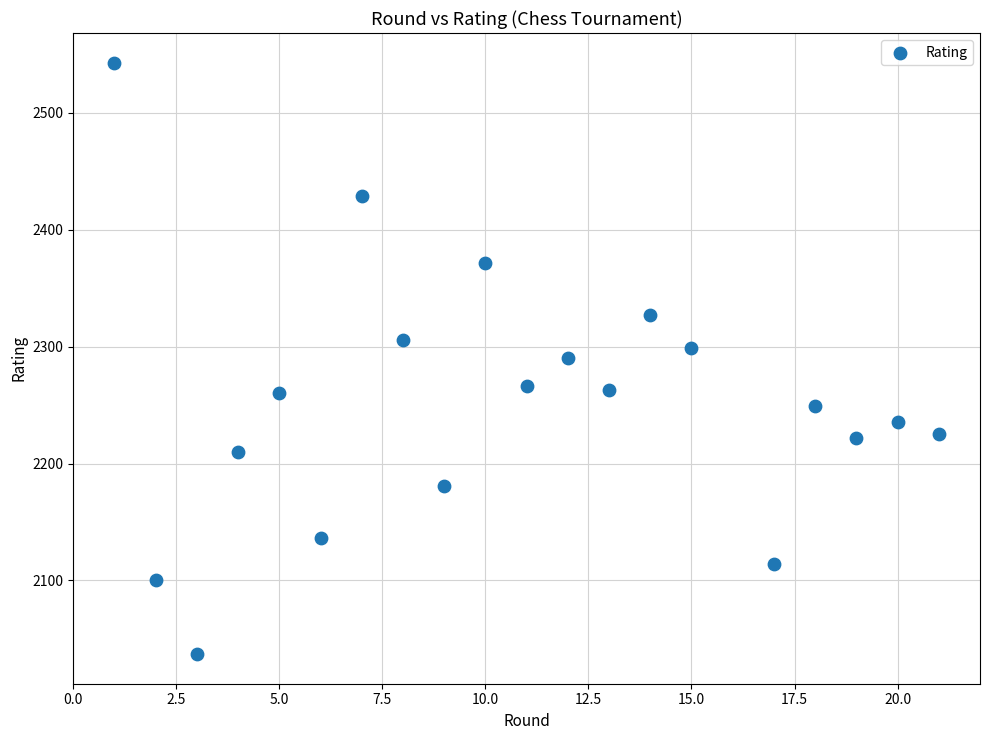

What is the range of X values (max minus min)?

20